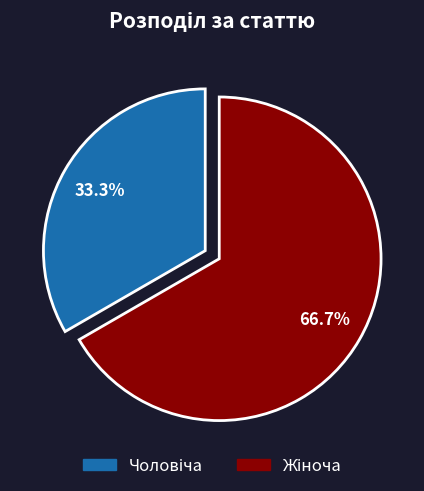

Does any single category account for the majority?

Yes